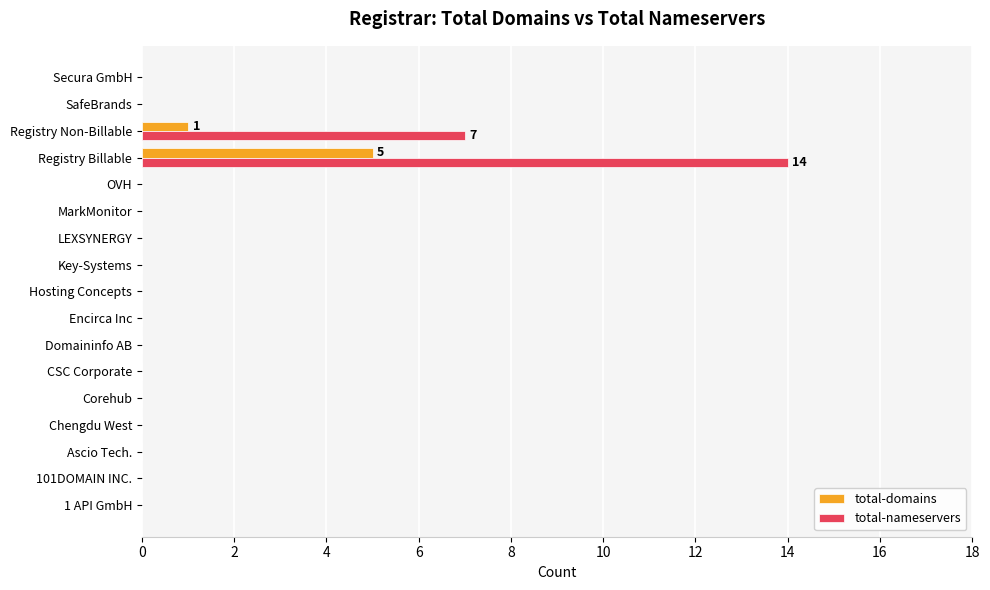

Is it true that total-nameservers equals 0 at MarkMonitor?

True